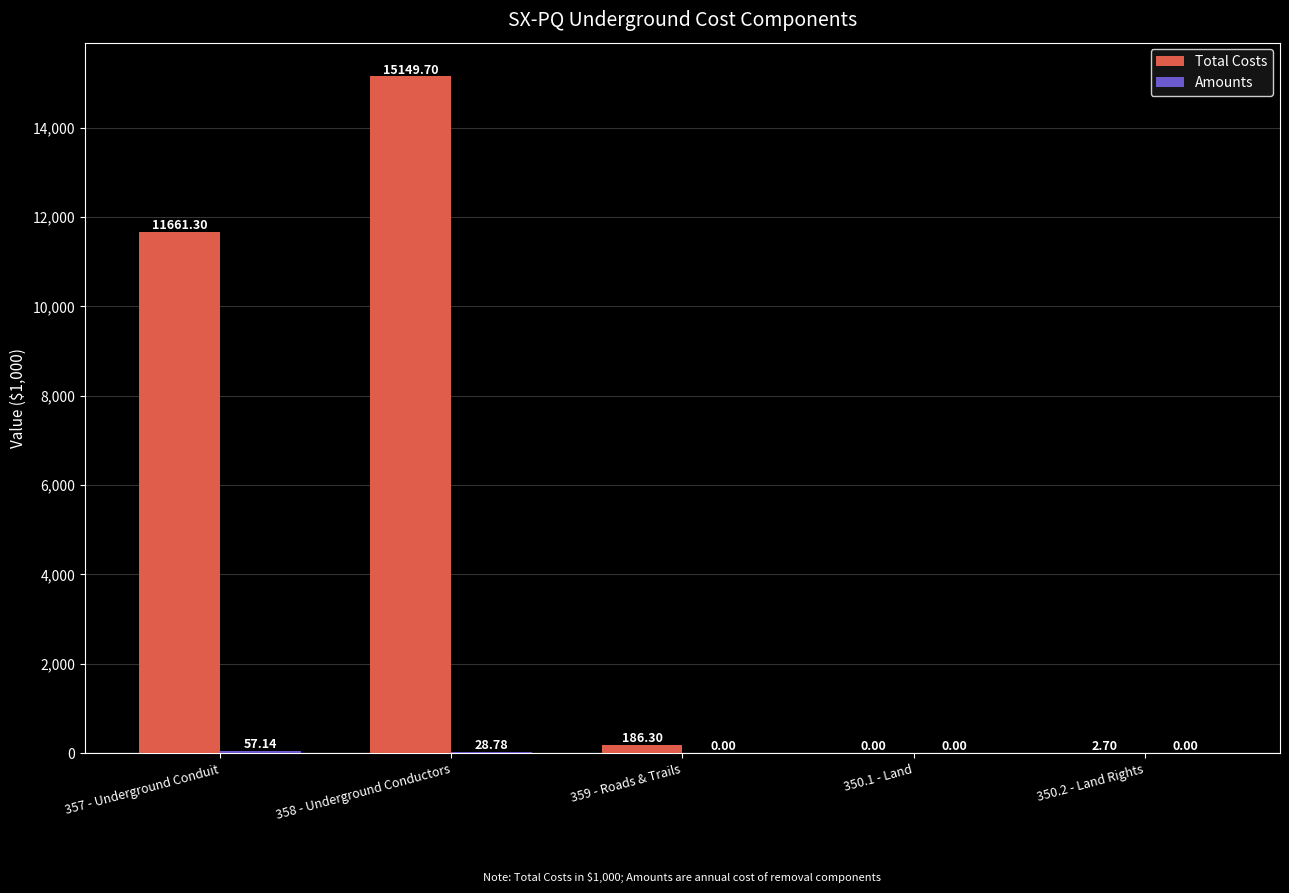

Which series changed the most between 350.1 - Land and 350.2 - Land Rights?

Total Costs